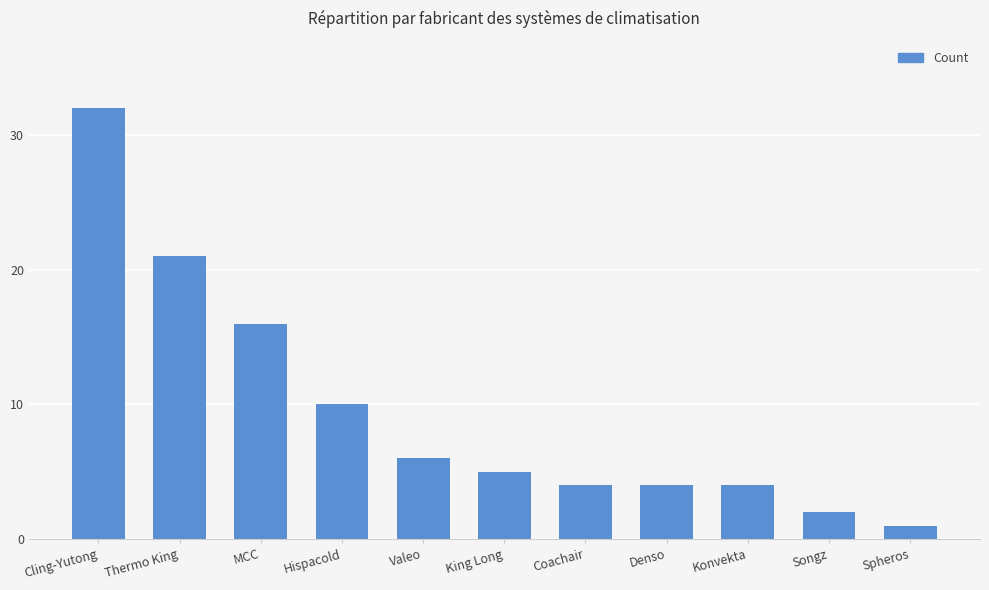

Between MCC and Coachair, which is larger?

MCC